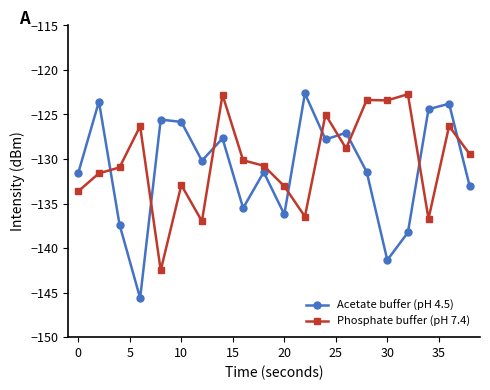

Which series has the widest spread of values?

Acetate buffer (pH 4.5)